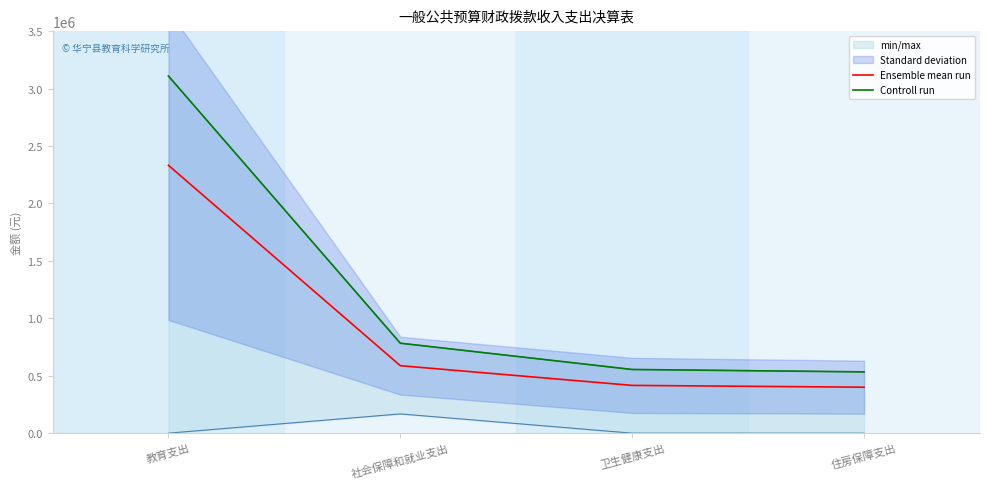

True or false: Ensemble mean run has more than 2 points higher than both neighbors.

False